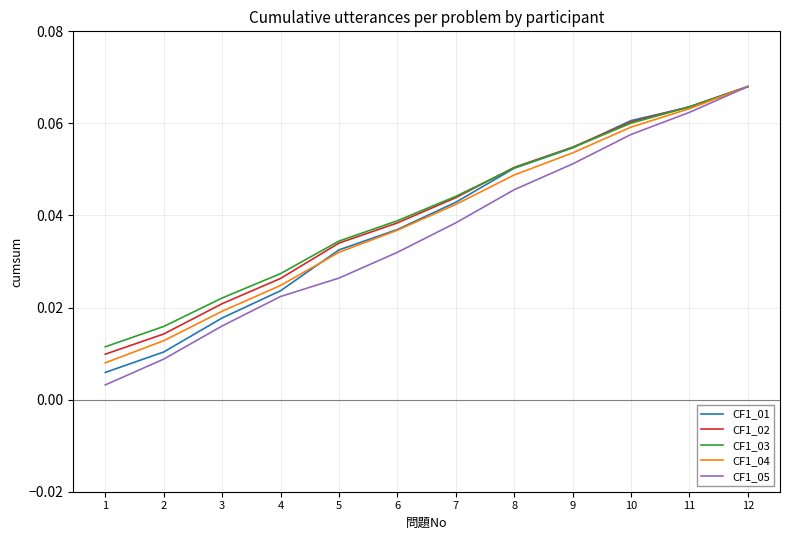

Which series changed the most between 2 and 6?

CF1_01